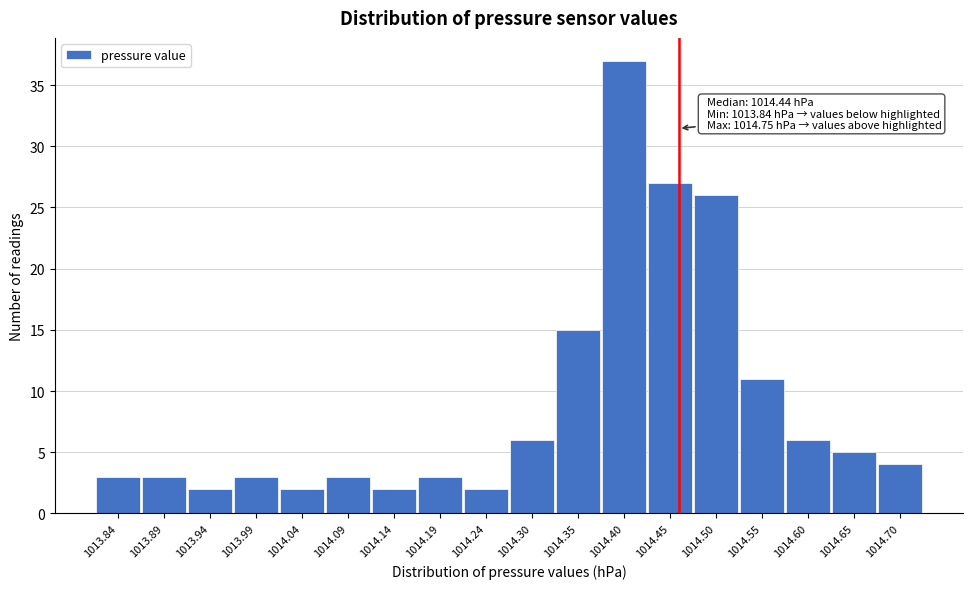

Reading left to right, transcribe all the data shown in this chart.

1013.84=3	1013.89=3	1013.94=2	1013.99=3	1014.04=2	1014.09=3	1014.14=2	1014.19=3	1014.24=2	1014.30=6	1014.35=15	1014.40=37	1014.45=27	1014.50=26	1014.55=11	1014.60=6	1014.65=5	1014.70=4